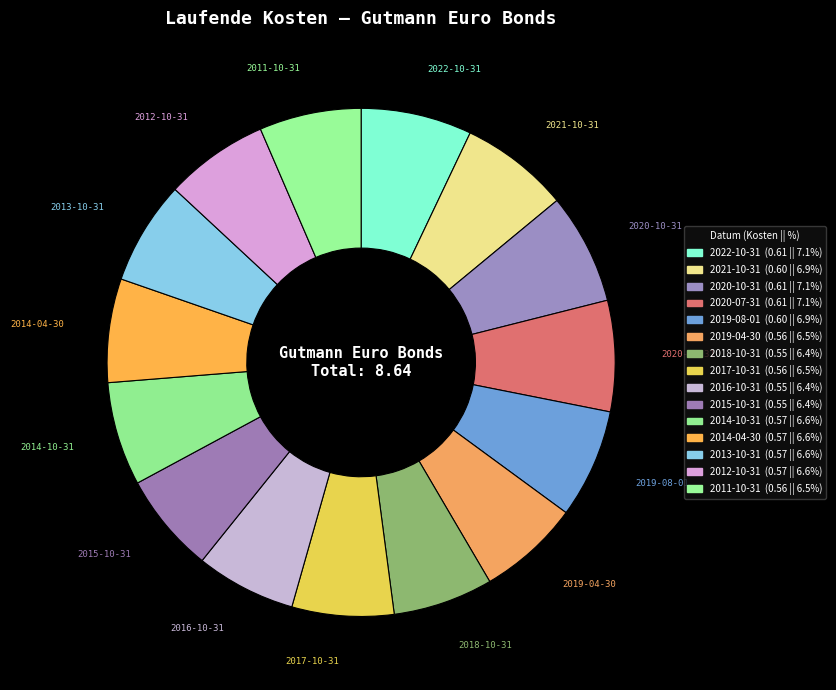

To the nearest percent, what is the average slice percentage?

7%